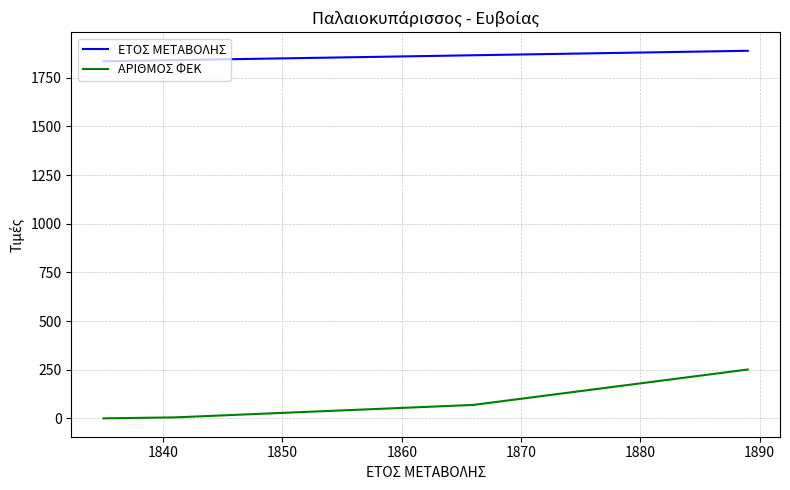

What are all the series names shown in the legend?

ΕΤΟΣ ΜΕΤΑΒΟΛΗΣ, ΑΡΙΘΜΟΣ ΦΕΚ